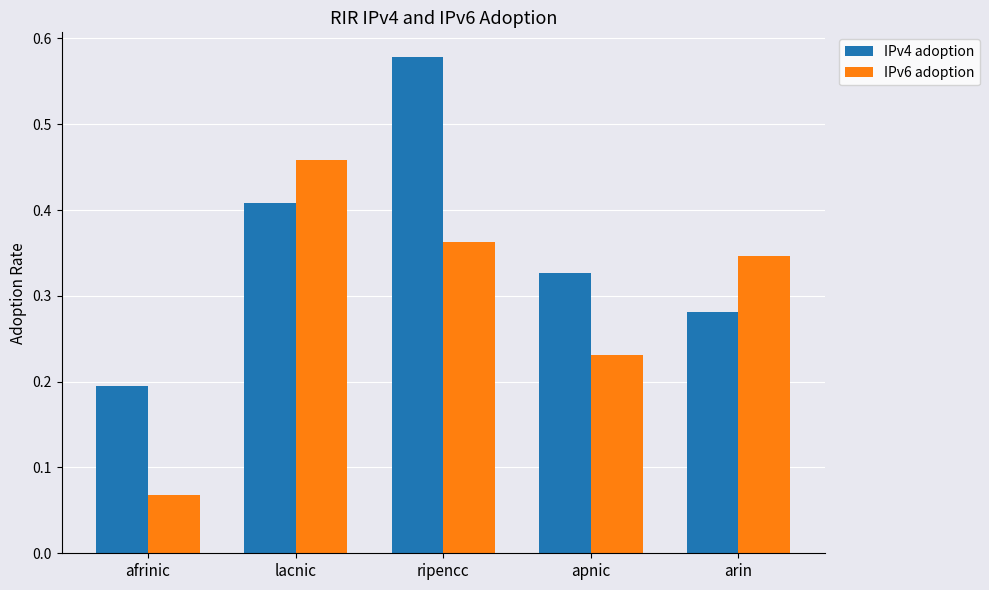

What is the sum of all IPv6 adoption values?

1.5